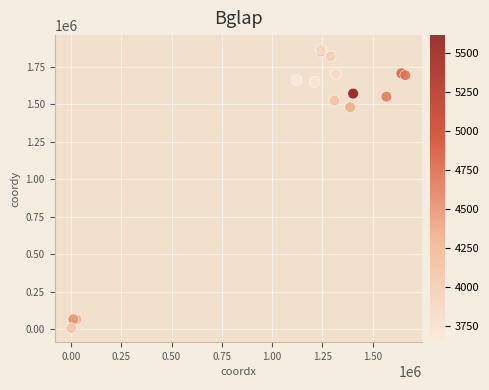

What Y value in the scatter plot is closest to 936193?

1479011